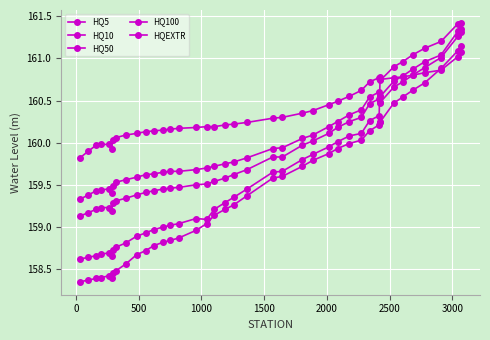

What is the difference between the maximum and minimum values in the HQ5 series?

2.7